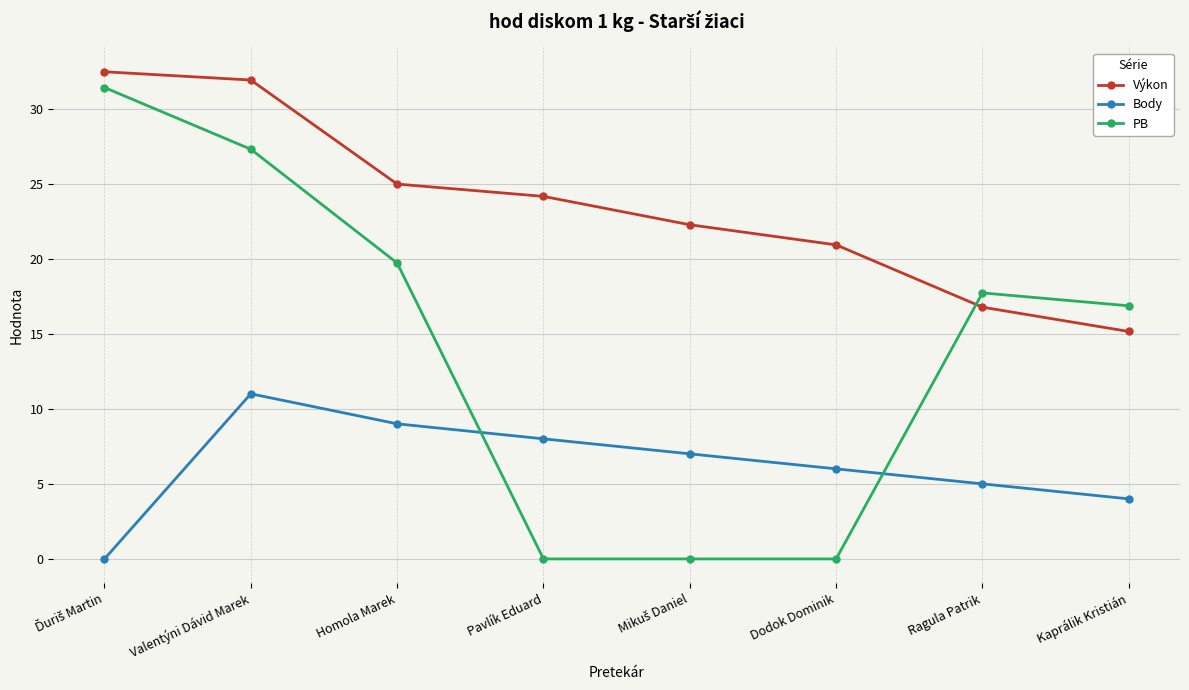

After their last crossing, which series has the higher values: PB or Výkon?

PB